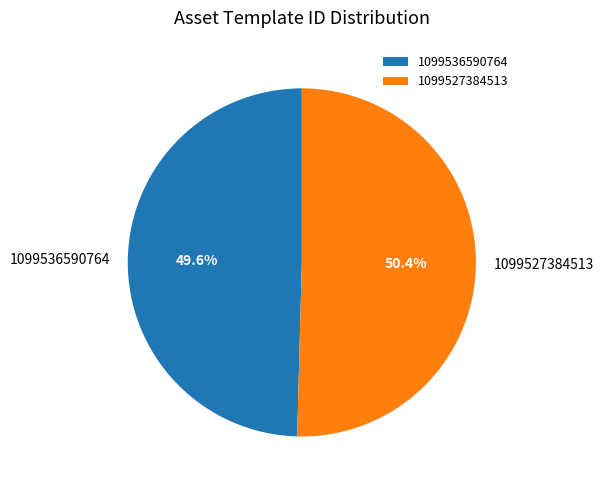

To the nearest percent, what is the difference between the 1099527384513 and 1099536590764 slice percentages?

1%